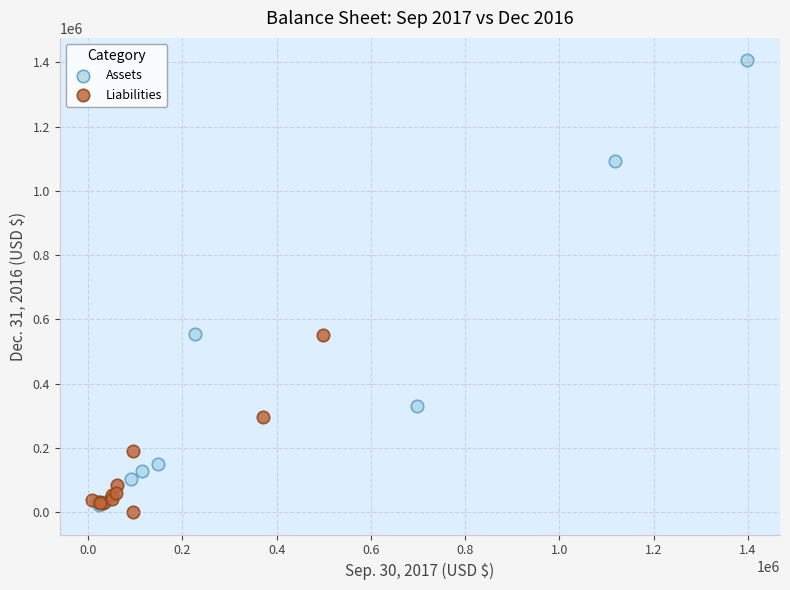

Which series contains the lowest Y value?

Liabilities